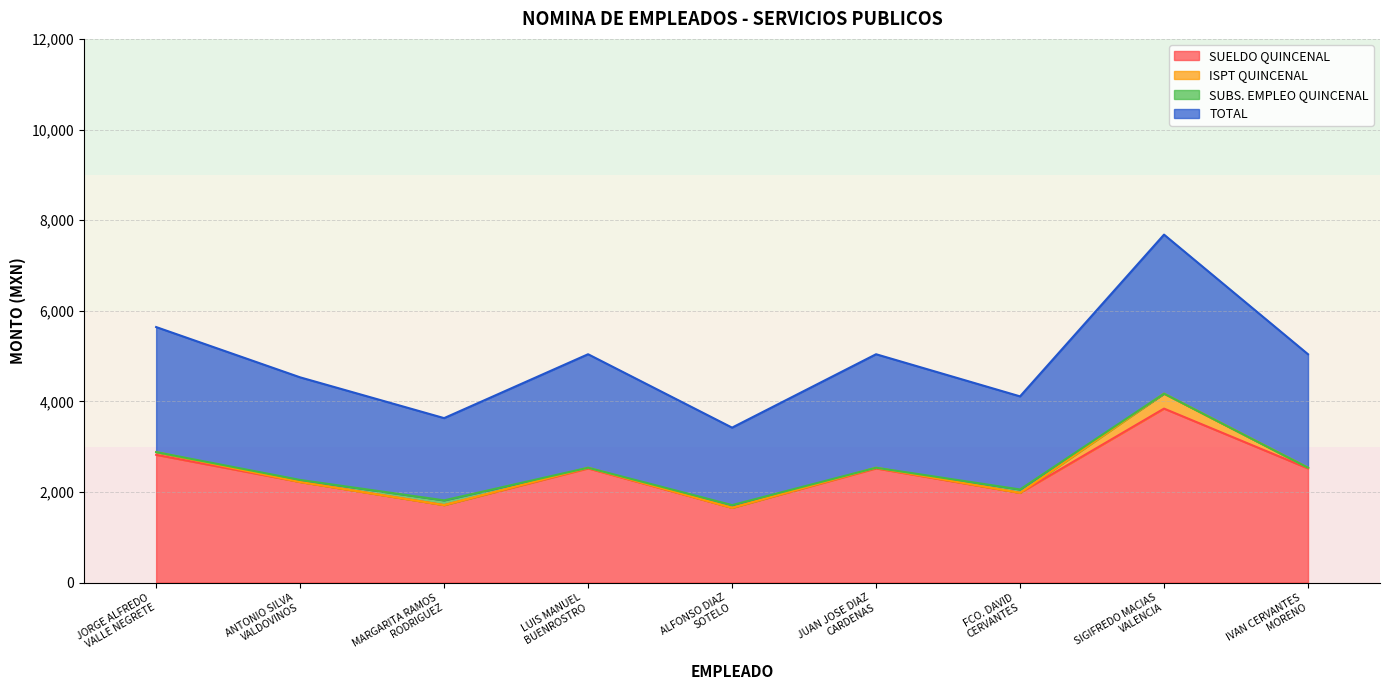

What is the maximum value shown in the chart?

7680